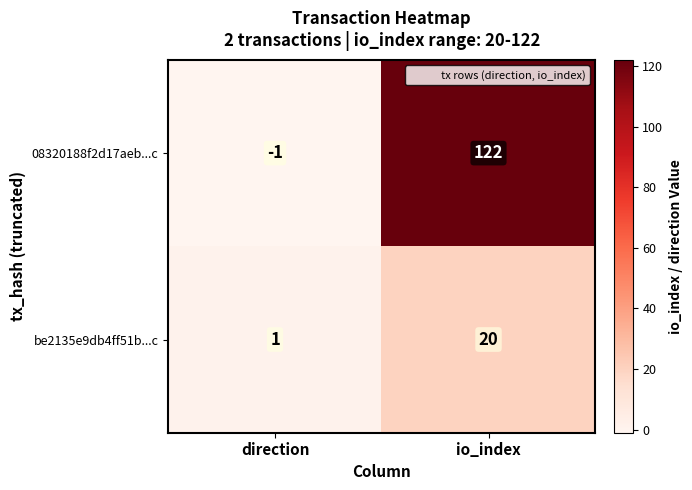

The value of be2135e9db4ff51b...c at io_index is 13. True or false?

False